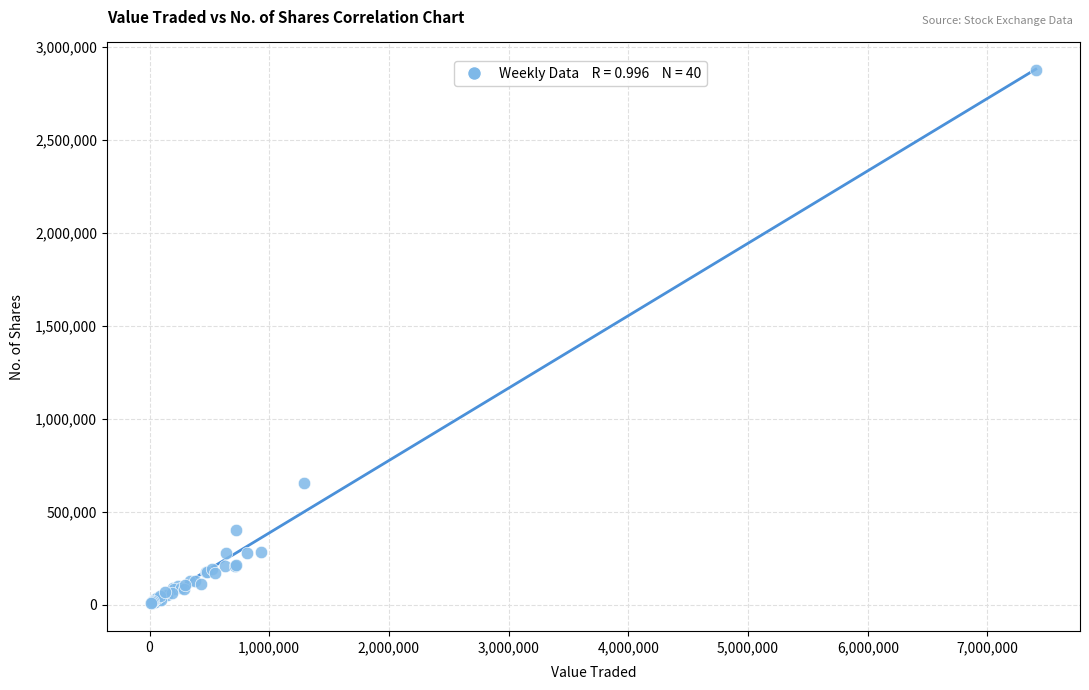

What Y value in the scatter plot is closest to 1440907?

653219